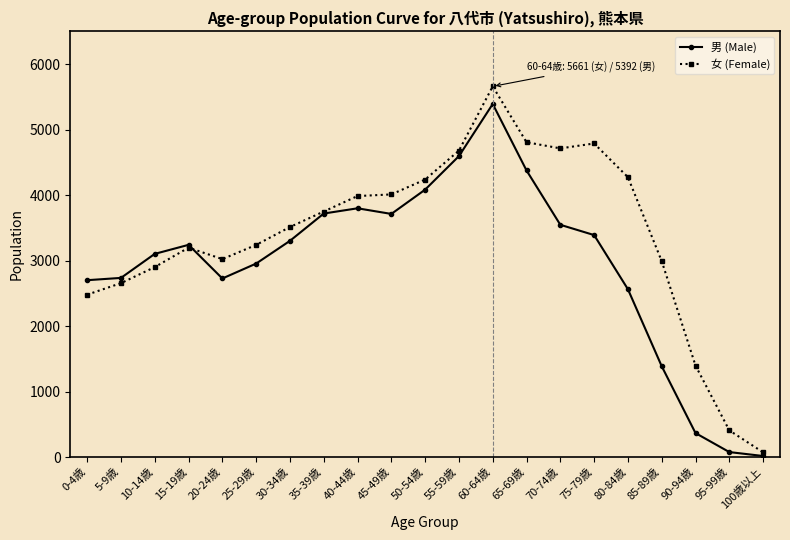

What is the value of the 女 (Female) point at the 18th from the left?

2992